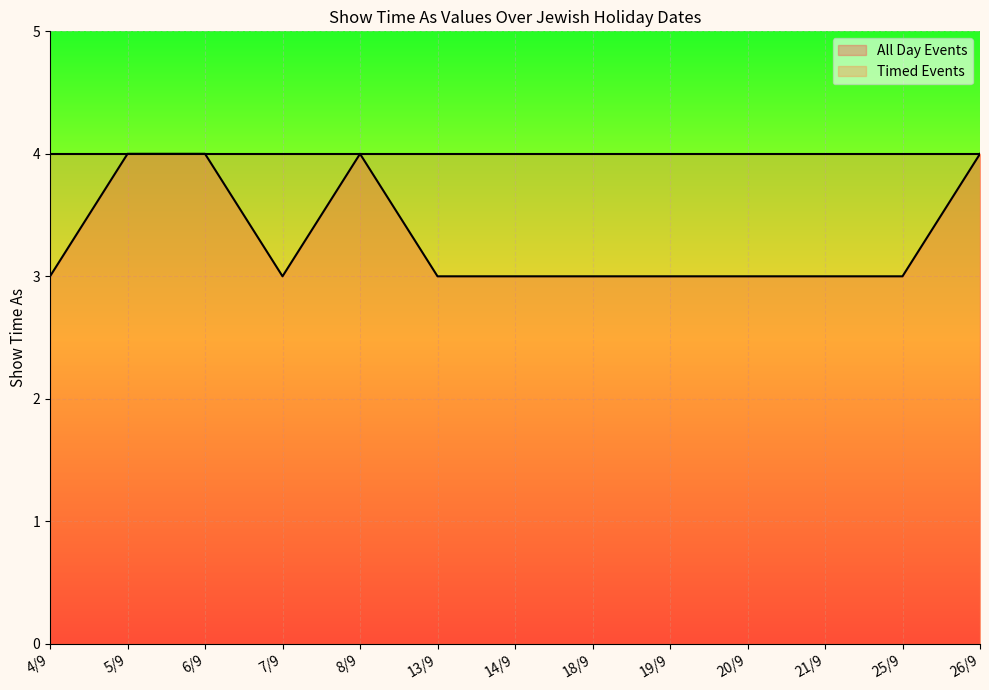

Reading left to right, extract all data points from this chart.

4/9=3	5/9=4	6/9=4	7/9=3	8/9=4	13/9=3	14/9=3	18/9=3	19/9=3	20/9=3	21/9=3	25/9=3	26/9=4